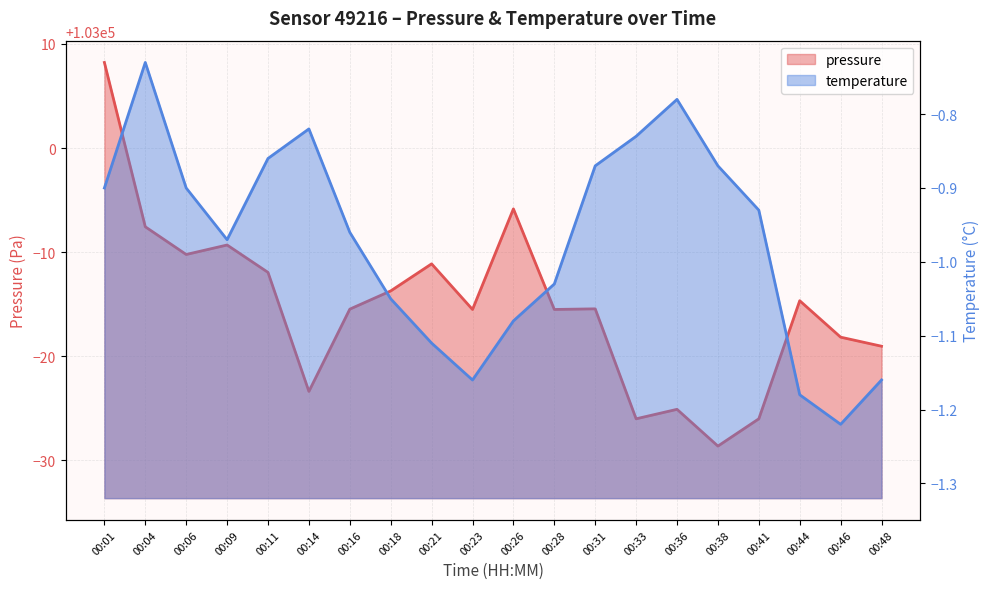

Where is the first local maximum for pressure?

00:09